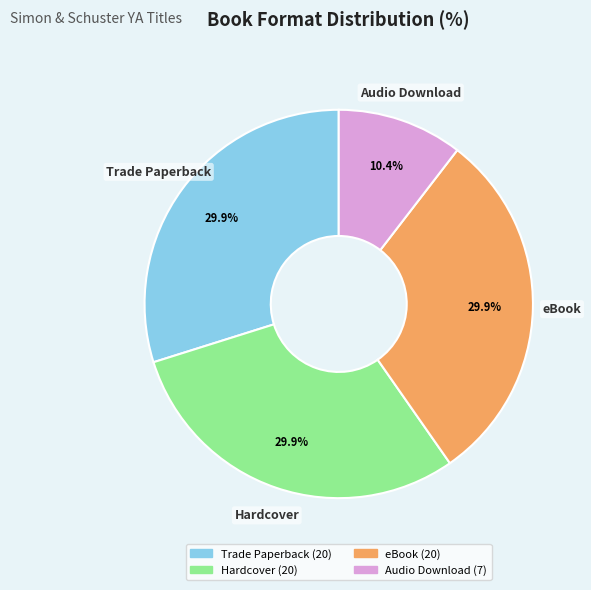

To the nearest percent, what is the average slice percentage?

25%